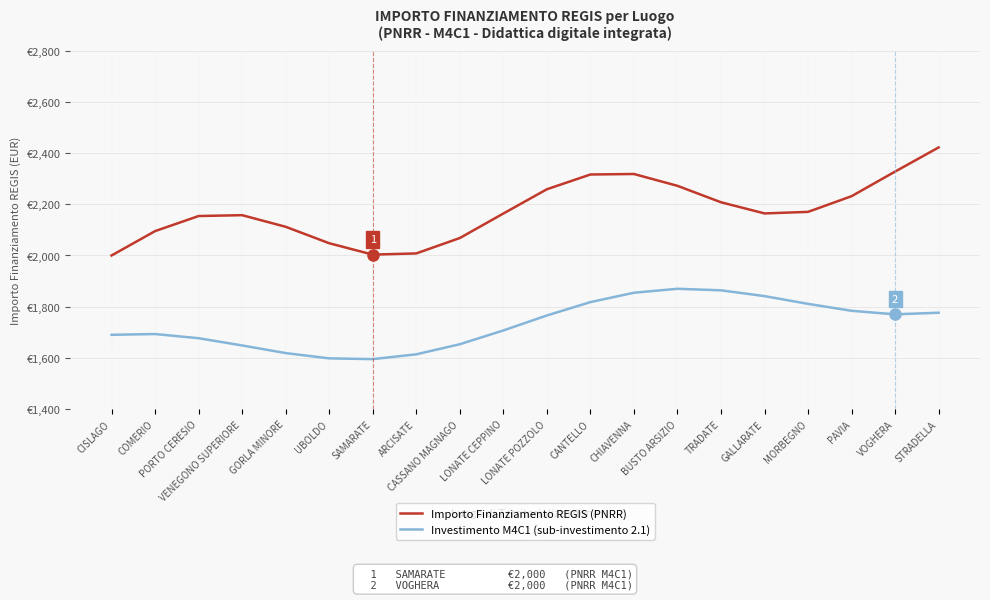

What is the sum of the Importo Finanziamento REGIS (PNRR) values at CANTELLO and TRADATE?

4524.6